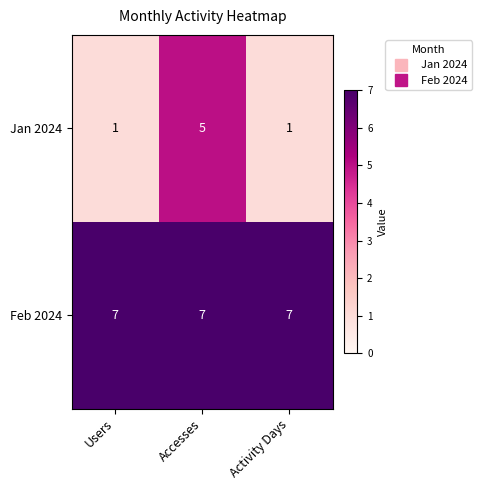

Rank the series by their average value, from lowest to highest.

Jan 2024, Feb 2024